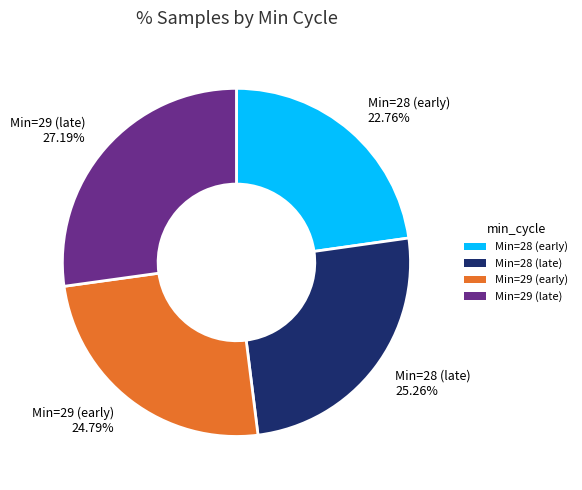

How many slices are in this pie chart?

4